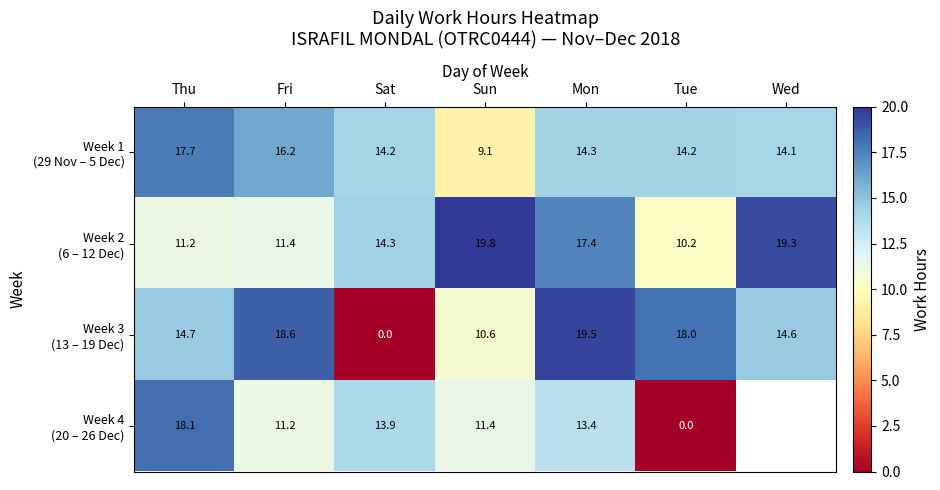

What is the total value across all series at Sat?

42.4